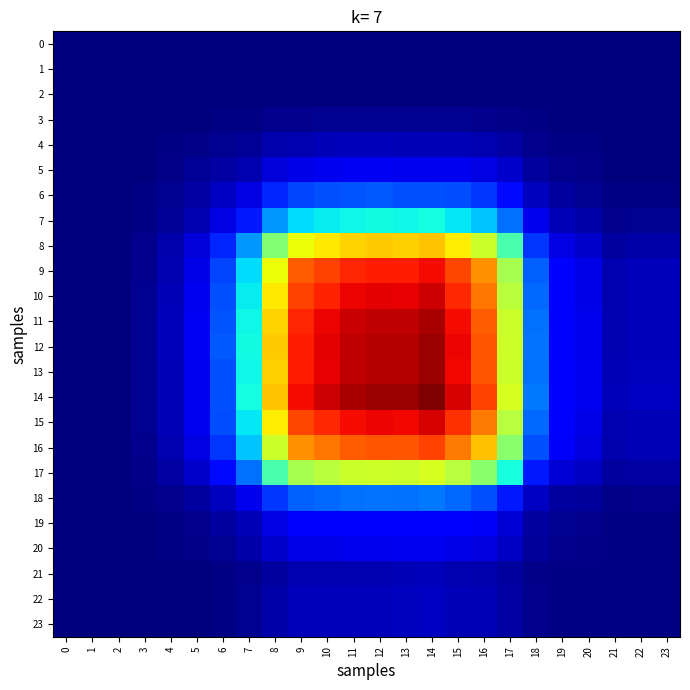

Which series has the largest total across all categories?

14